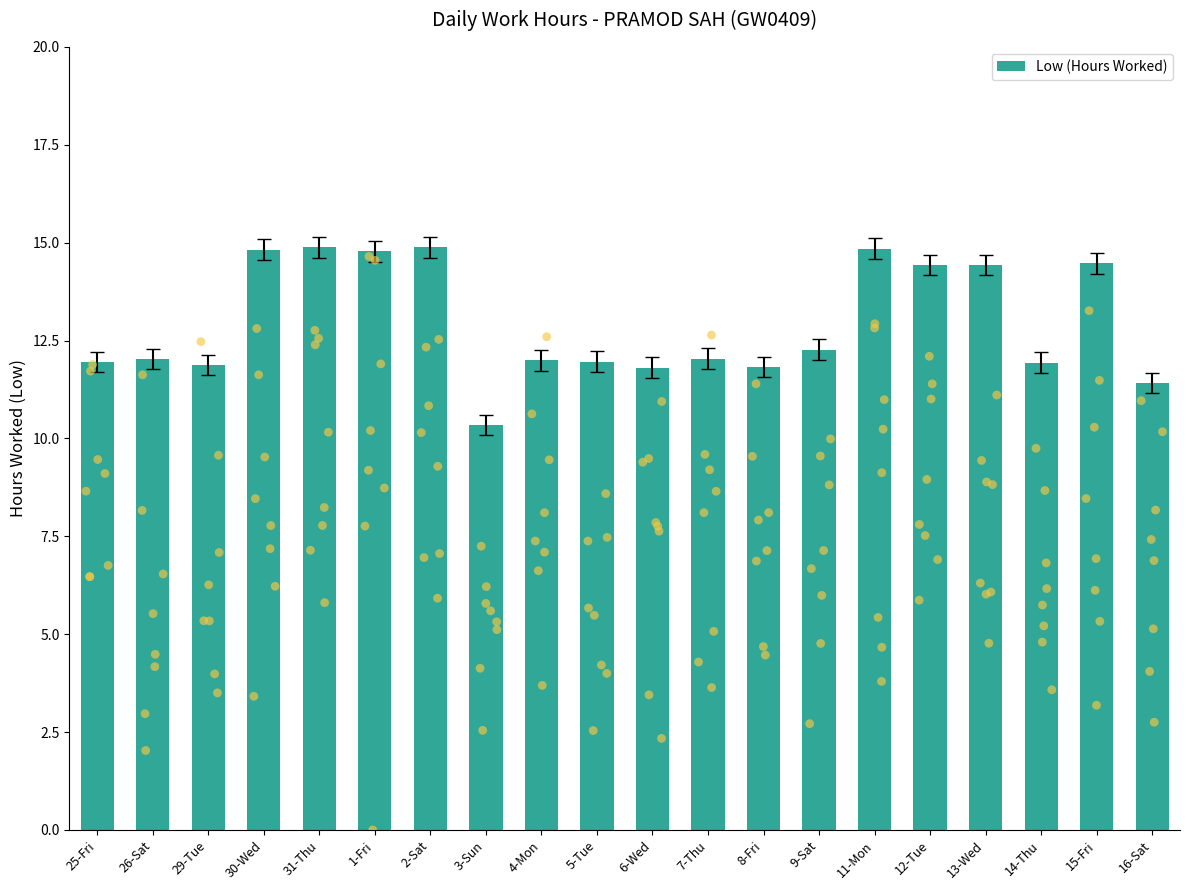

Which has a higher value, 29-Tue or 15-Fri?

15-Fri